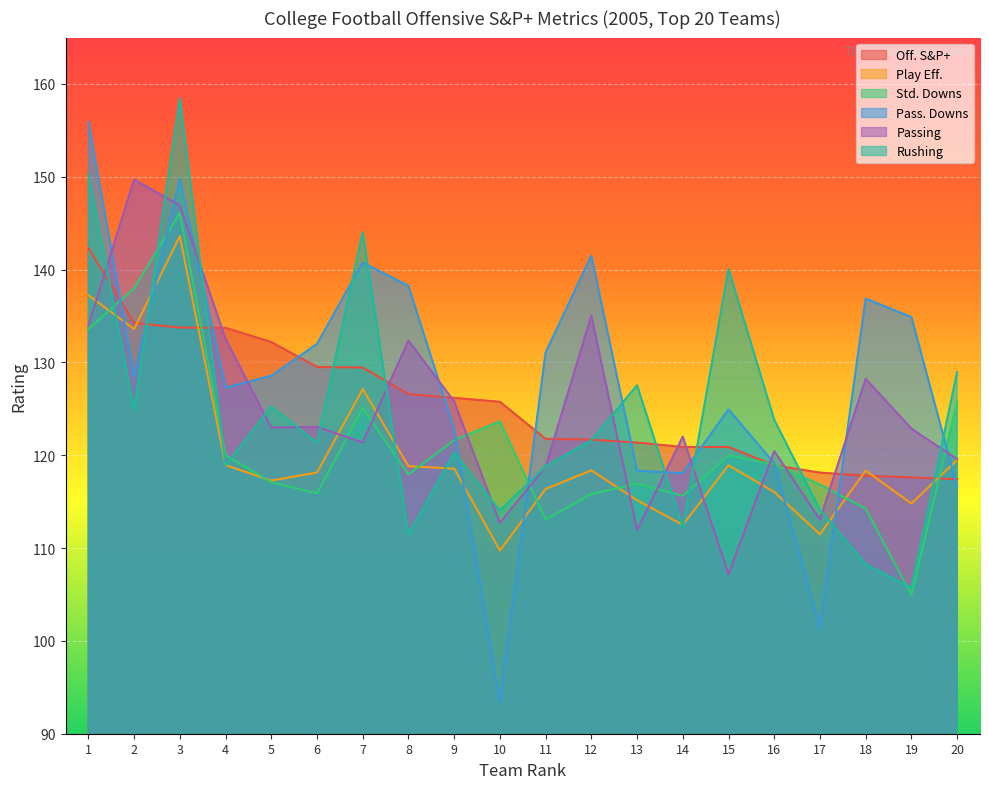

Where is Play Eff. nearest to the value 126?

7